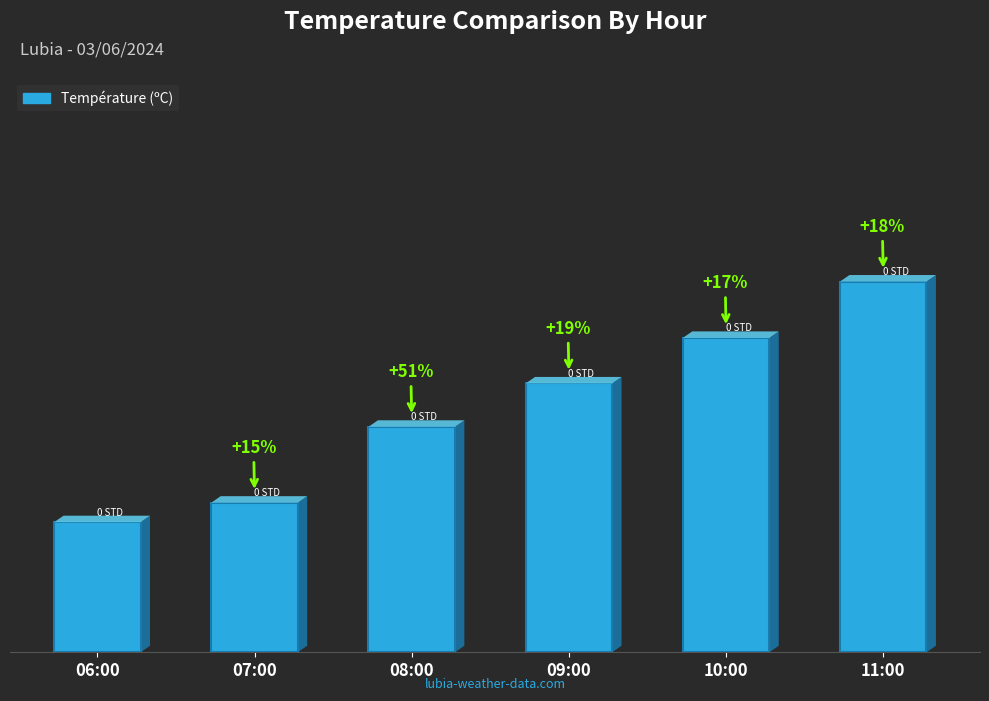

Are the bars horizontal?

No